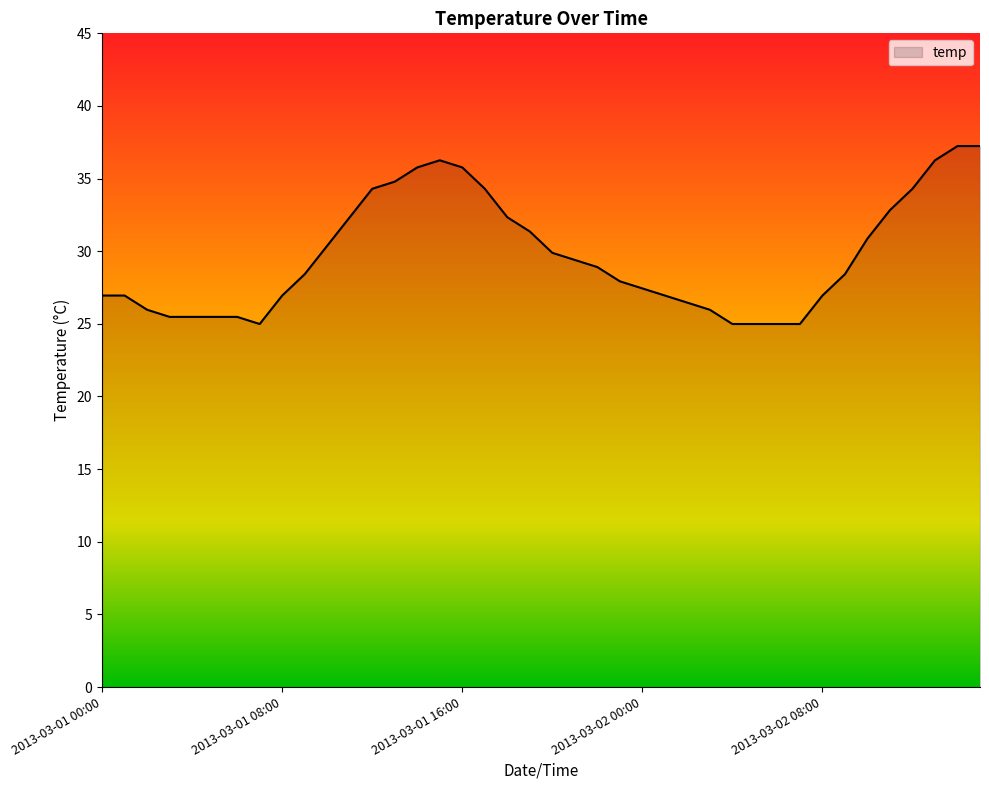

What is the greatest value displayed?

37.2